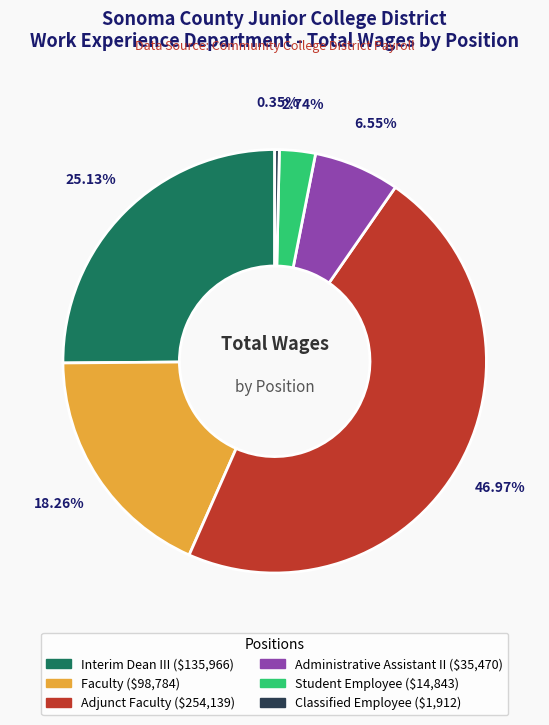

To the nearest percent, what percentage of the pie is Interim Dean III?

25%